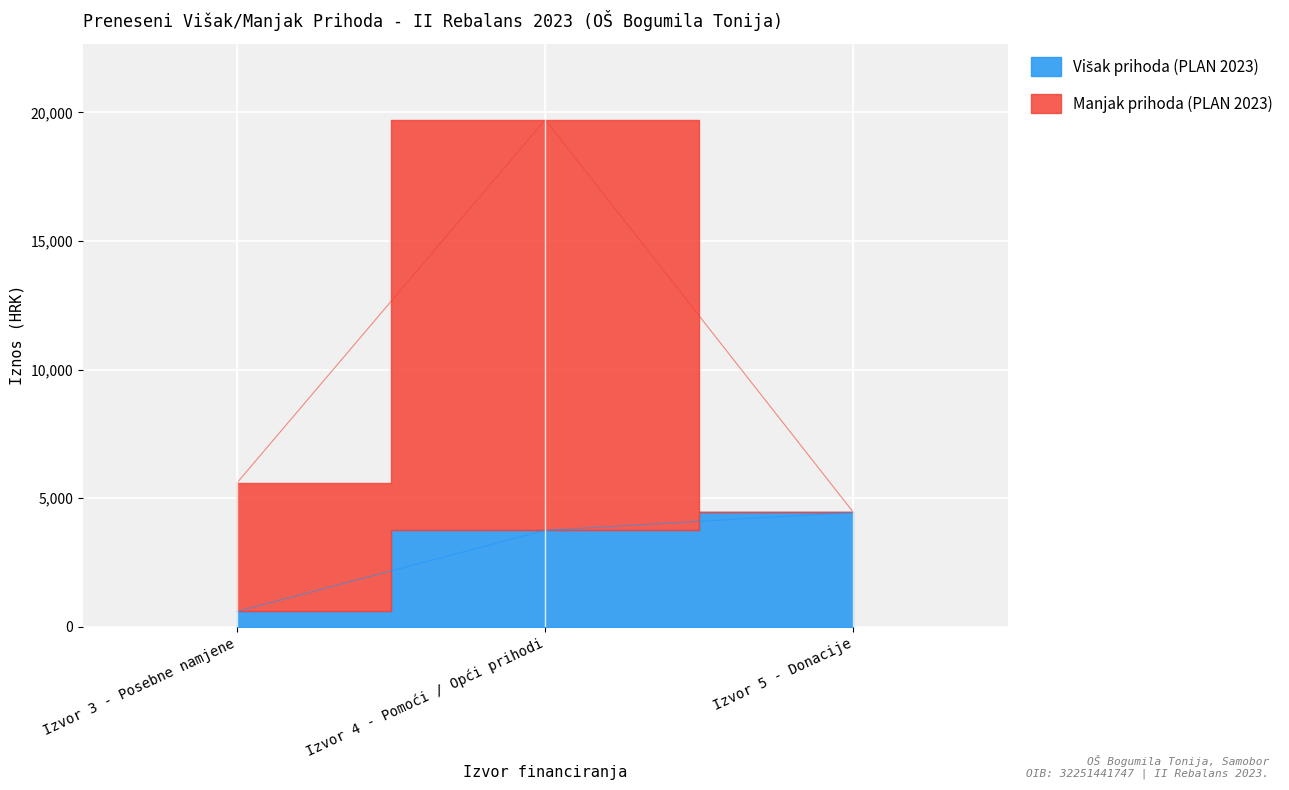

What position from the left is Izvor 3 - Posebne namjene?

1